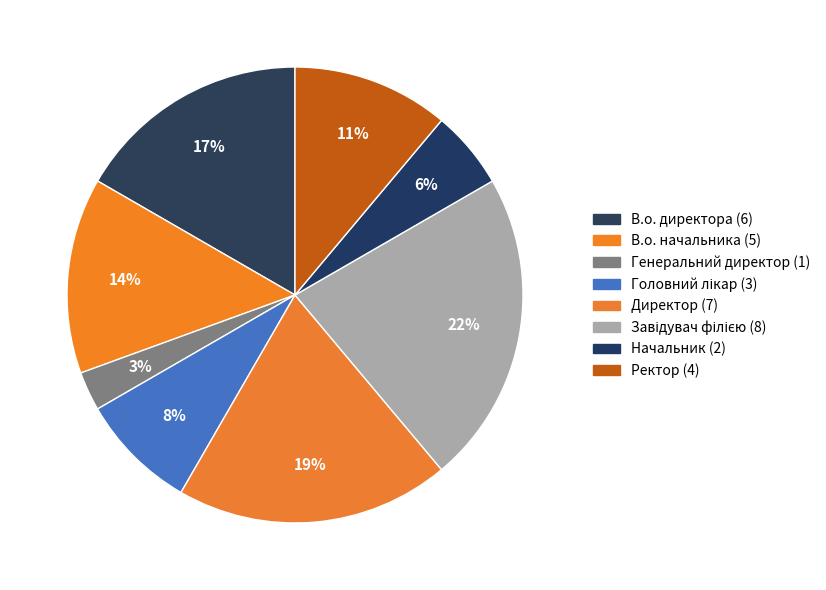

To the nearest percent, what portion does В.о. начальника represent?

14%